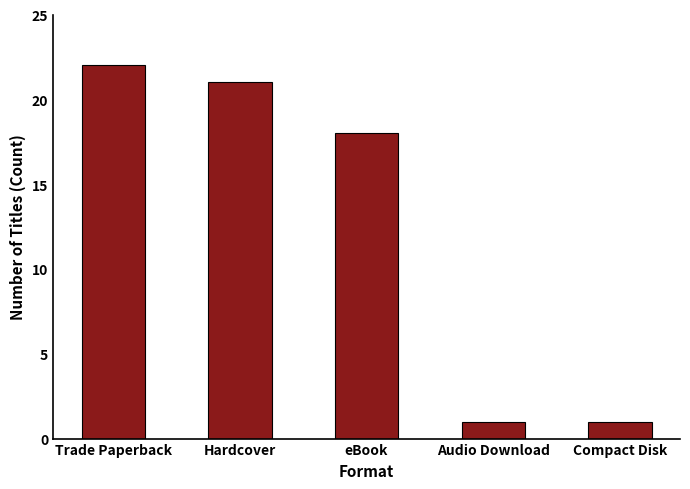

Reading left to right, transcribe all the data shown in this chart.

Trade Paperback=22	Hardcover=21	eBook=18	Audio Download=1	Compact Disk=1